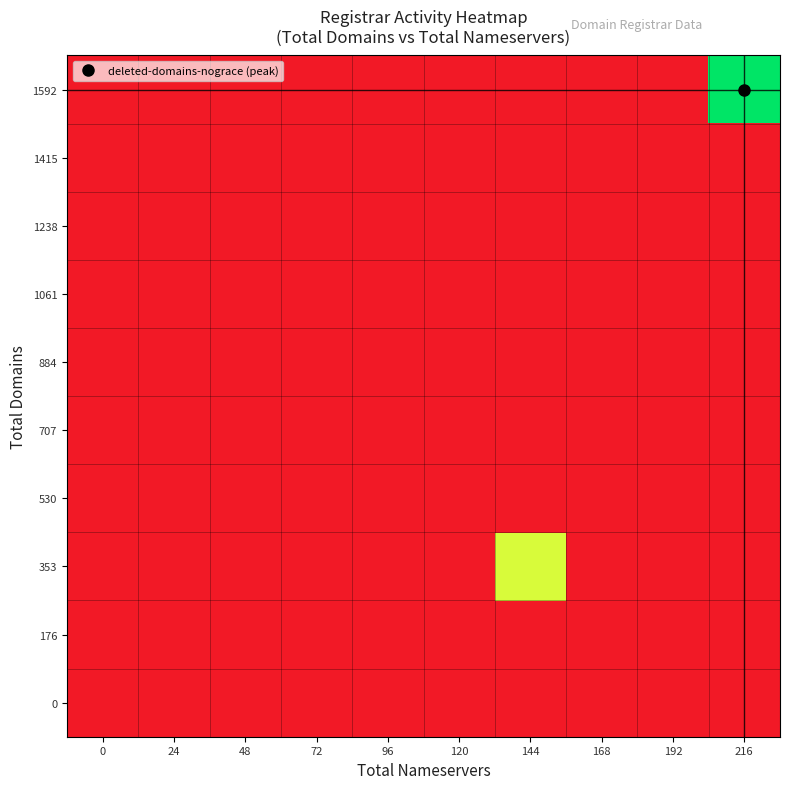

What is the maximum value shown in the chart?

109